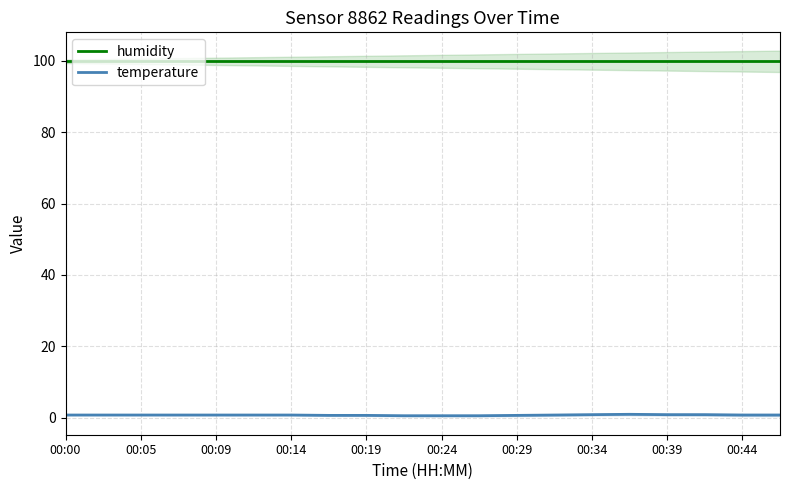

True or false: temperature and humidity cross at least once.

False